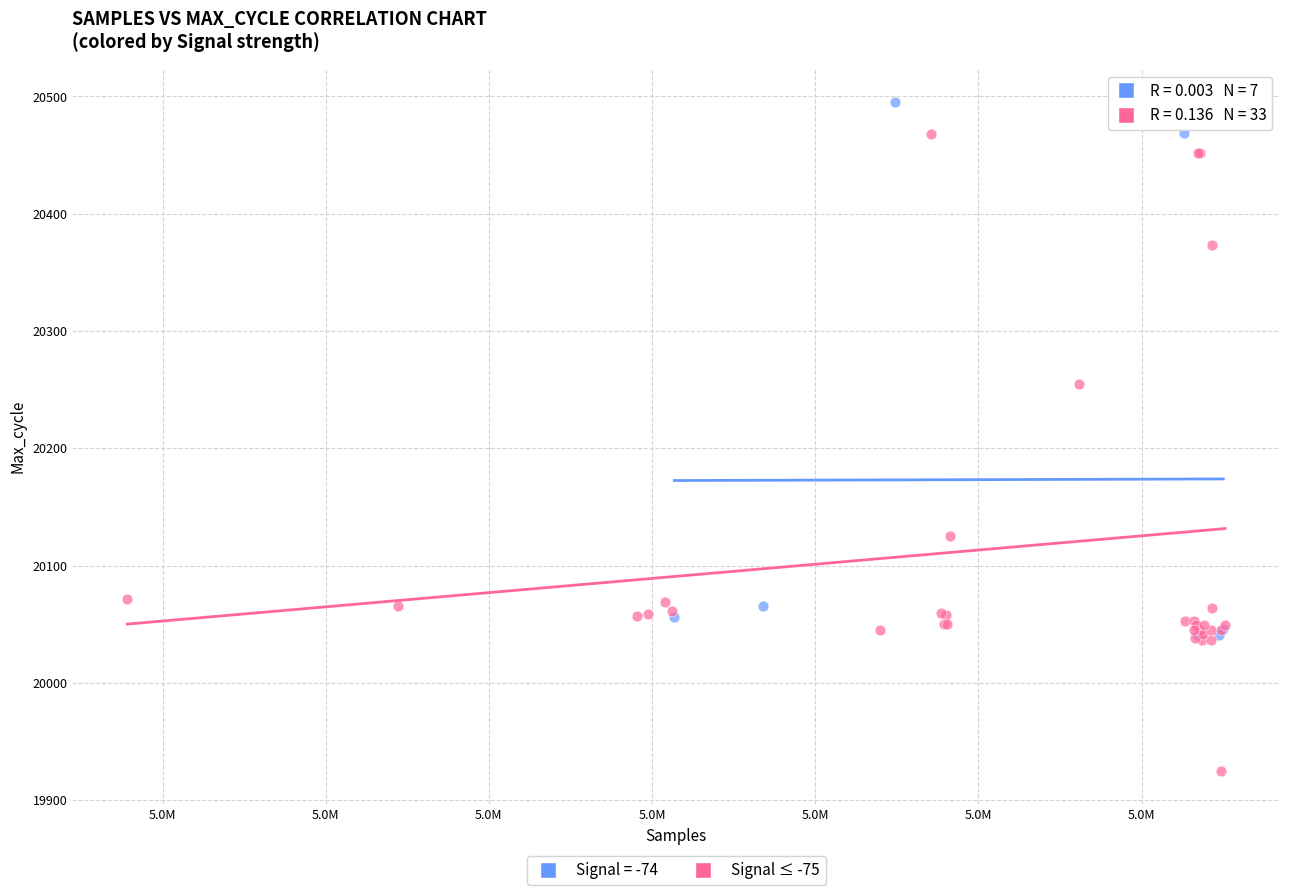

Which series reaches the minimum Y coordinate?

Signal ≤ -75